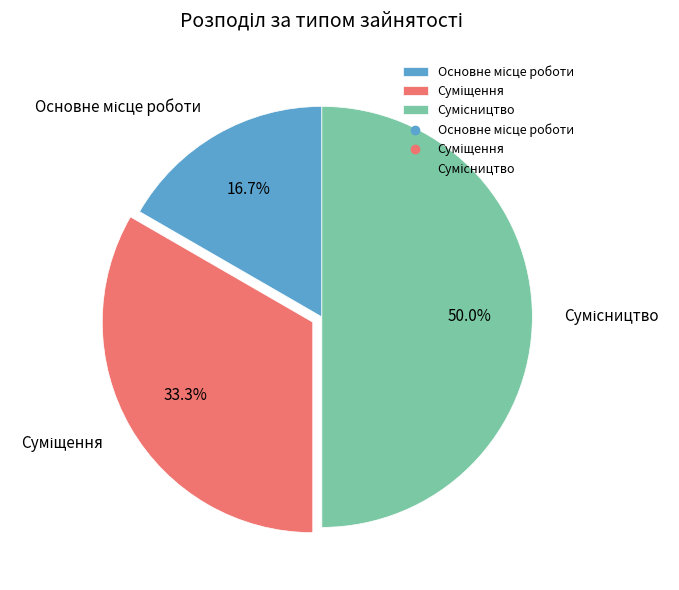

Rank the categories by value from lowest to highest.

Основне місце роботи, Суміщення, Сумісництво